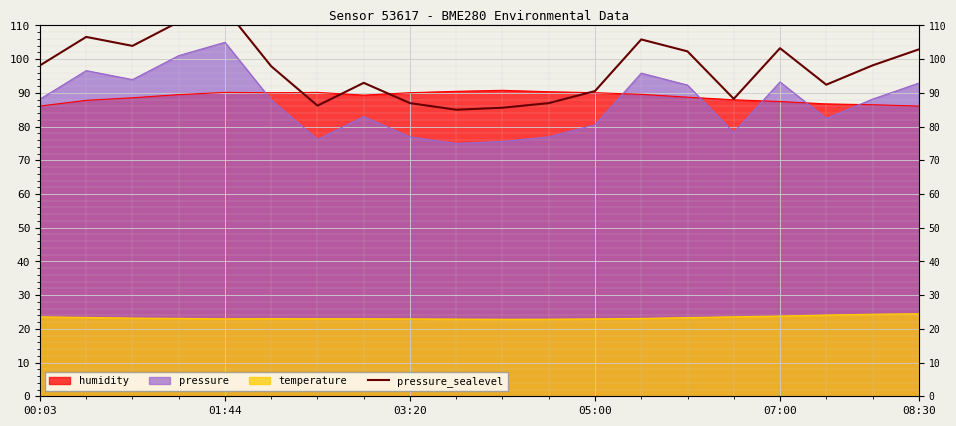

What position from the right is 7?

13